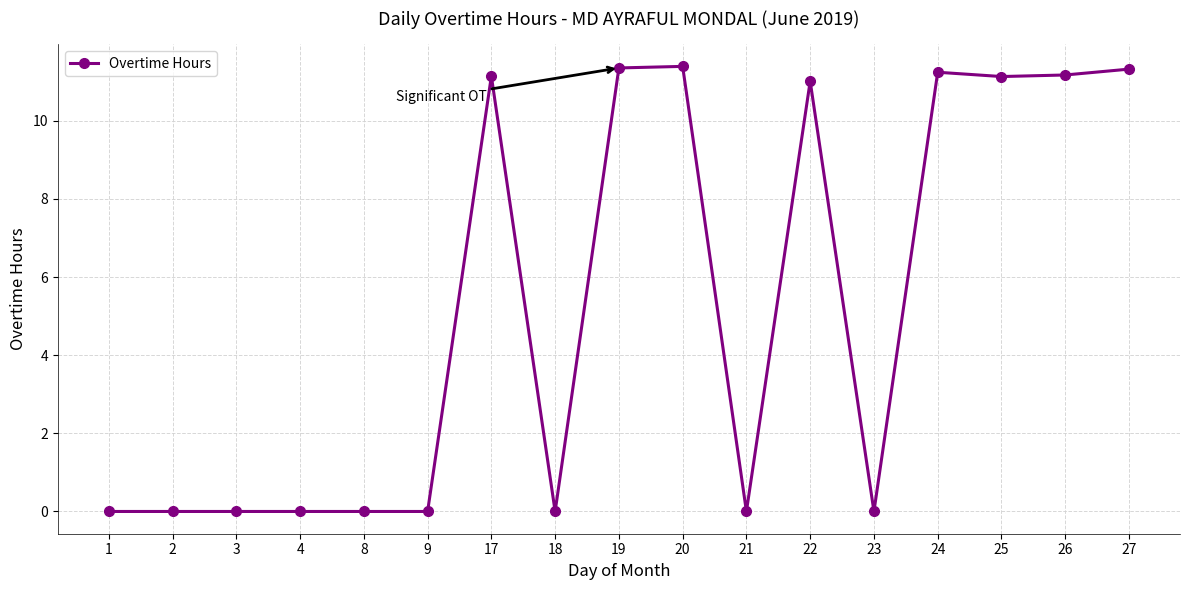

True or false: the data has more than 0 interior local peaks.

True